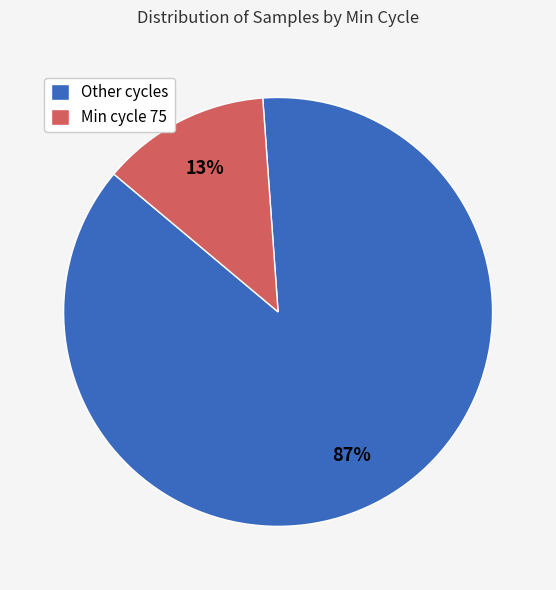

Which has a higher value, Min cycle 75 or Other cycles?

Other cycles